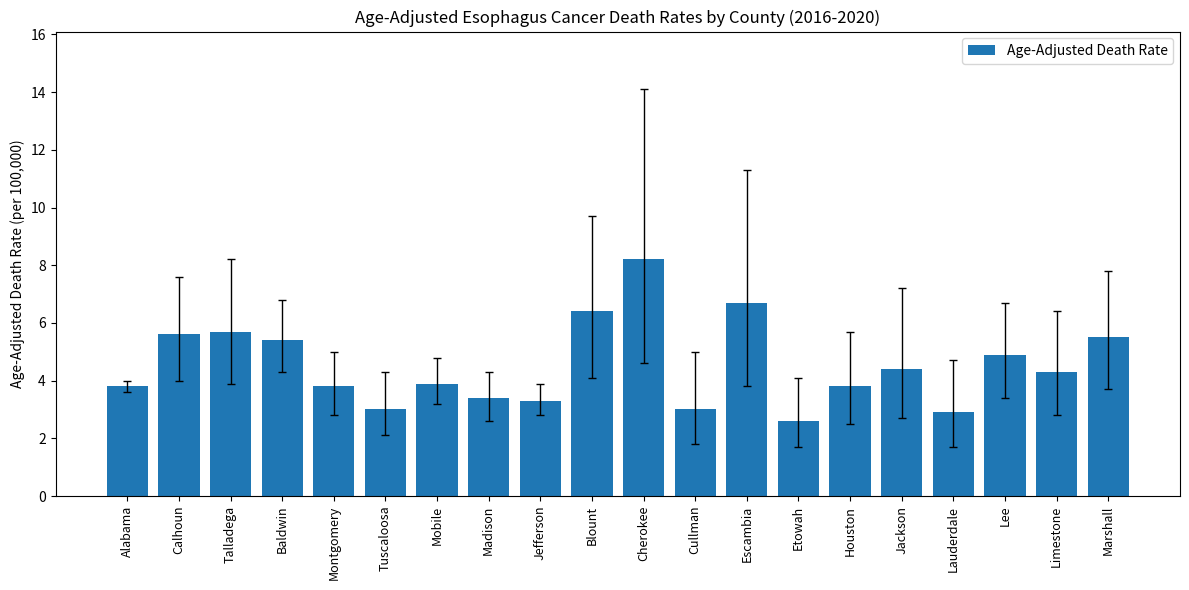

How many bars are there in total?

20